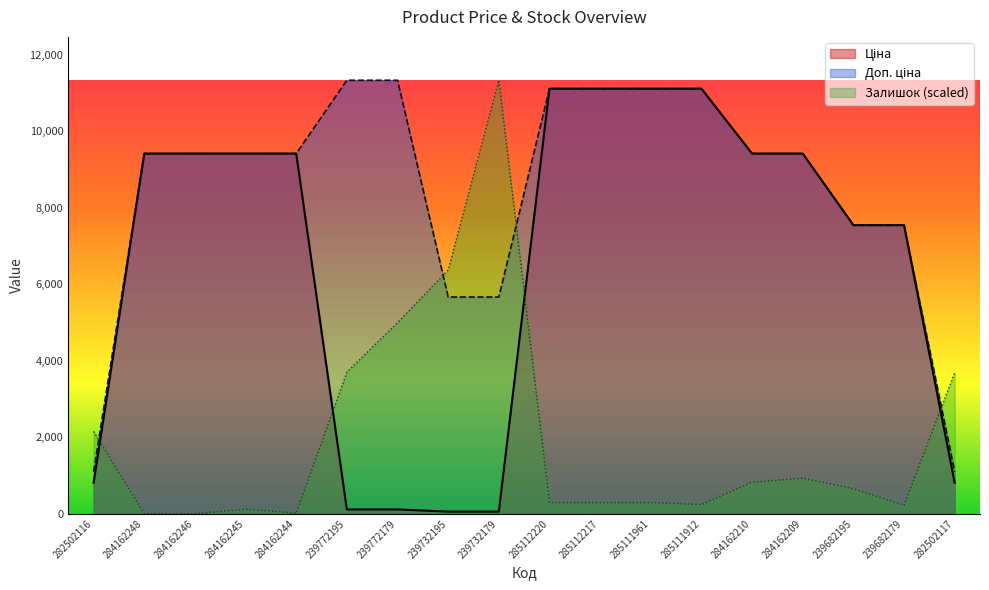

After their last crossing, which series has the higher values: Ціна or Залишок?

Залишок